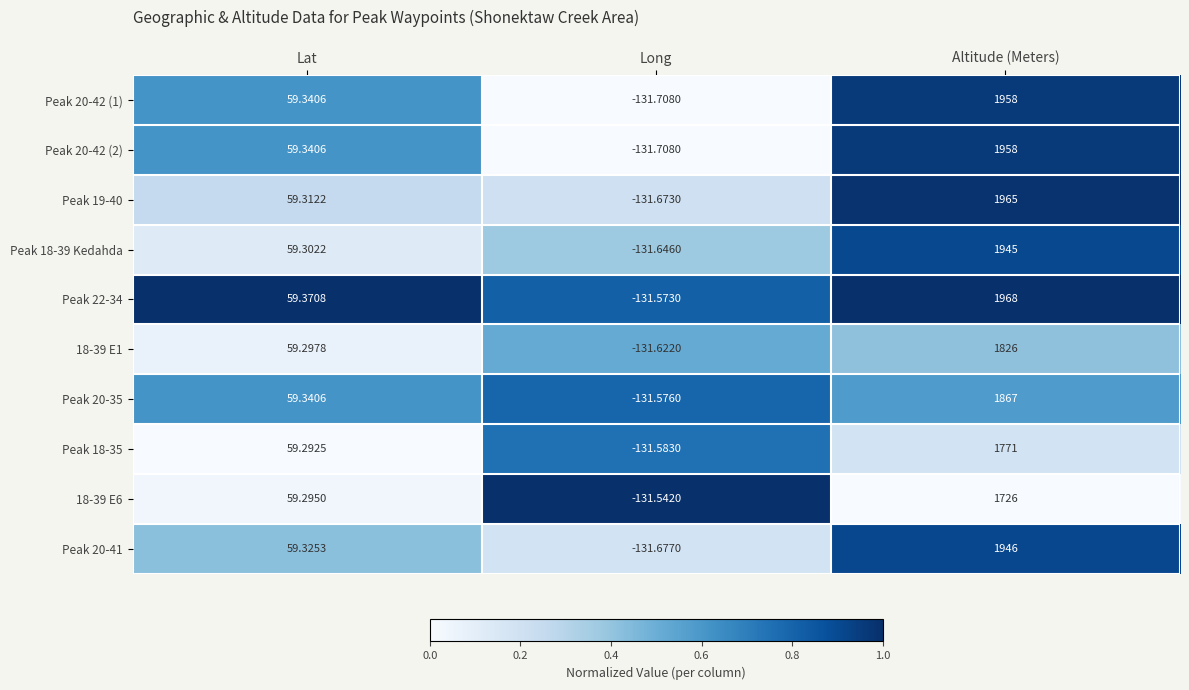

Where is Peak 20-35 nearest to the value 867?

Lat